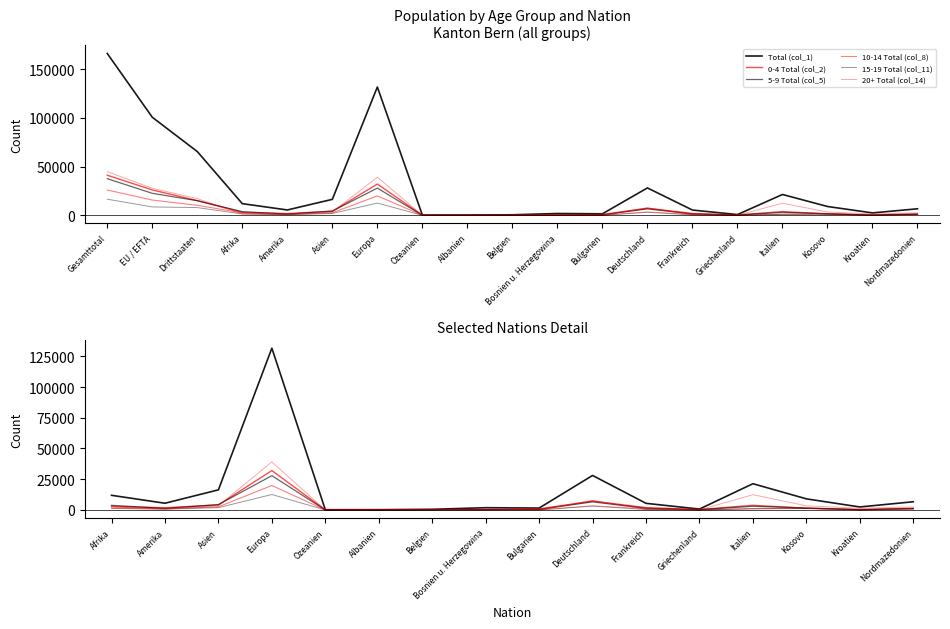

In 20+ Total (col_14), how many points are lower than both neighbors (excluding endpoints)?

5